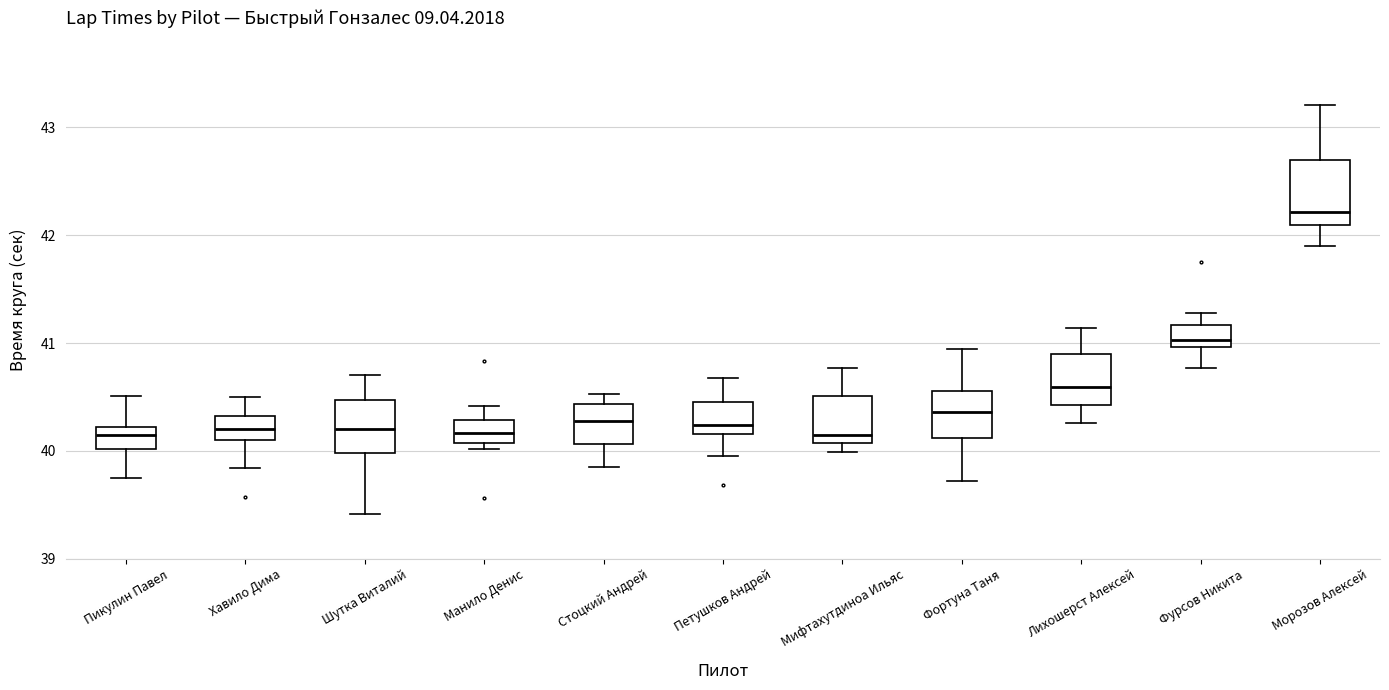

Reading left to right, transcribe this box plot: for each box, give where its median line is, the range the box spans, and where its two whiskers end, as read against the y-axis. The values are not printed on the chart, so give them approximately, as read against the axis.

Пикулин Павел: median 40.2 (inside the box), box 40.0 to 40.2, whiskers 39.8 to 40.5
Хавило Дима: median 40.2, box 40.1 to 40.3, whiskers 39.8 to 40.5
Шутка Виталий: median 40.2, box 40.0 to 40.5, whiskers 39.4 to 40.7
Манило Денис: median 40.2, box 40.1 to 40.3, whiskers 40.0 to 40.4
Стоцкий Андрей: median 40.3, box 40.1 to 40.4, whiskers 39.9 to 40.5
Петушков Андрей: median 40.2 (just above the box's lower edge), box 40.2 to 40.5, whiskers 40.0 to 40.7
Мифтахутдиноа Ильяс: median 40.2, box 40.1 to 40.5, whiskers 40.0 to 40.8
Фортуна Таня: median 40.4, box 40.1 to 40.6, whiskers 39.7 to 41.0
Лихошерст Алексей: median 40.6, box 40.4 to 40.9, whiskers 40.3 to 41.1
Фурсов Никита: median 41.0 (just above the box's lower edge), box 41.0 to 41.2, whiskers 40.8 to 41.3
Морозов Алексей: median 42.2, box 42.1 to 42.7, whiskers 41.9 to 43.2